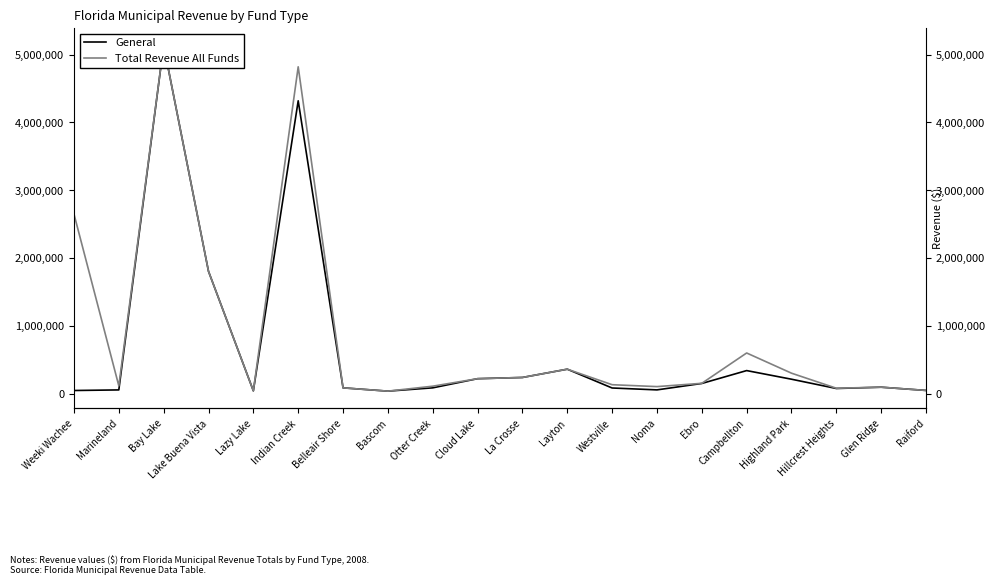

What is the sum of all General values?

13502163